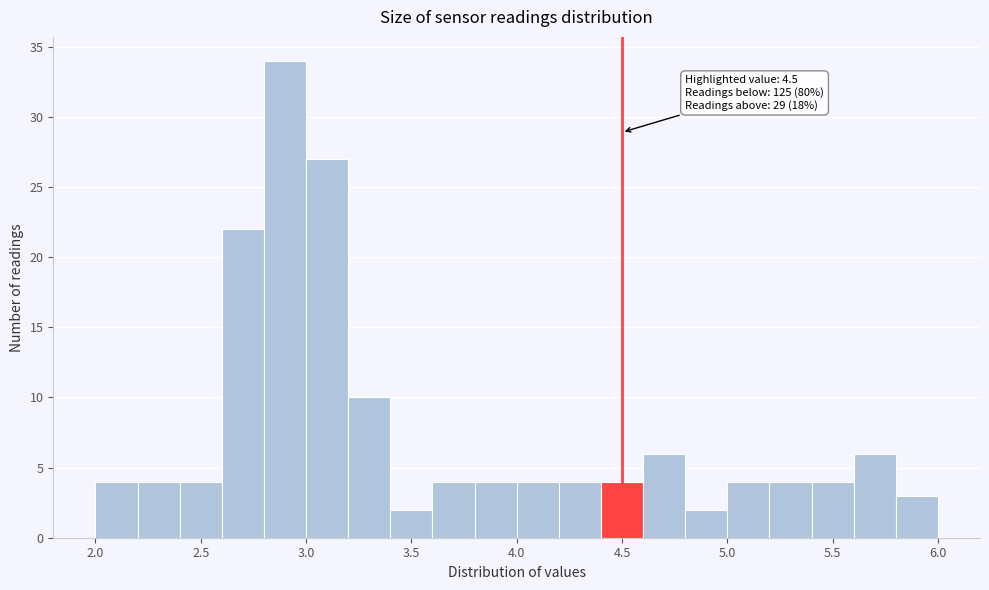

Over which range of the x-axis is the bar tallest?

2.8 to 3.0